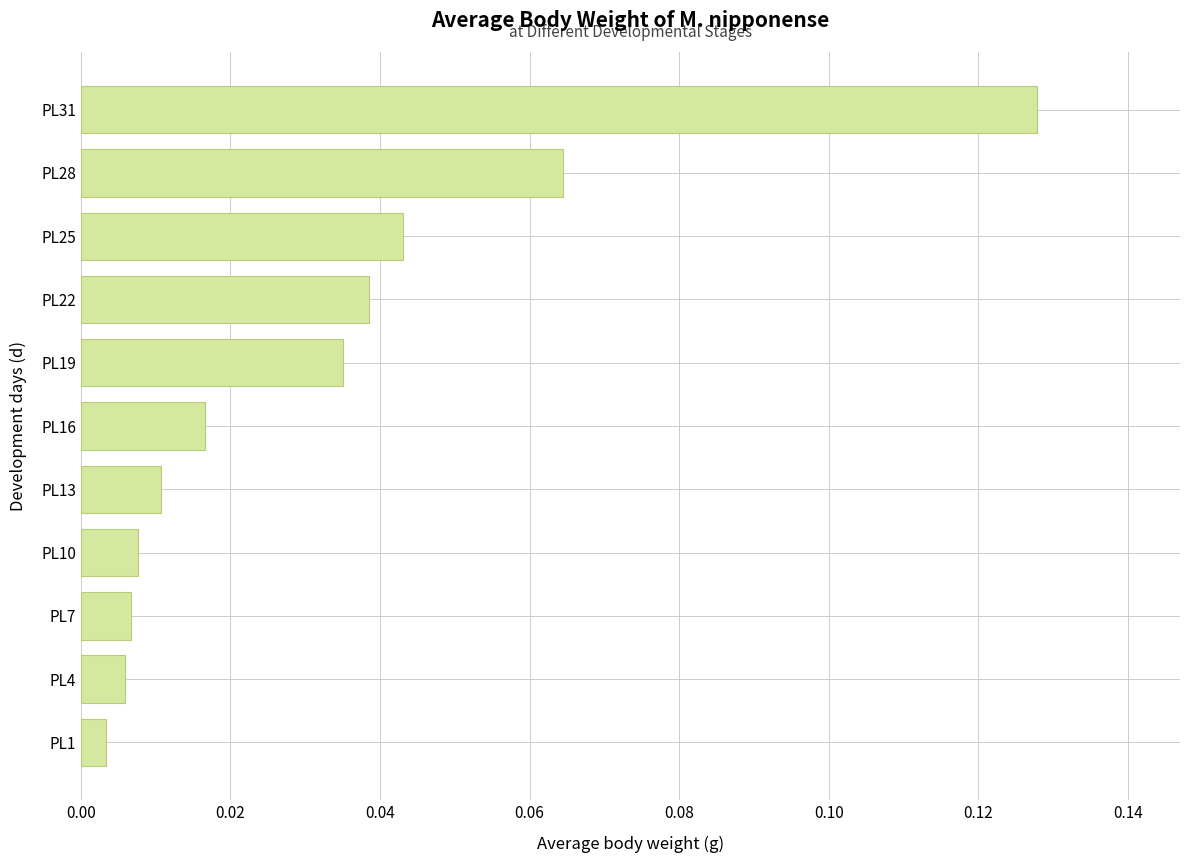

Which has a higher value, PL16 or PL10?

PL16